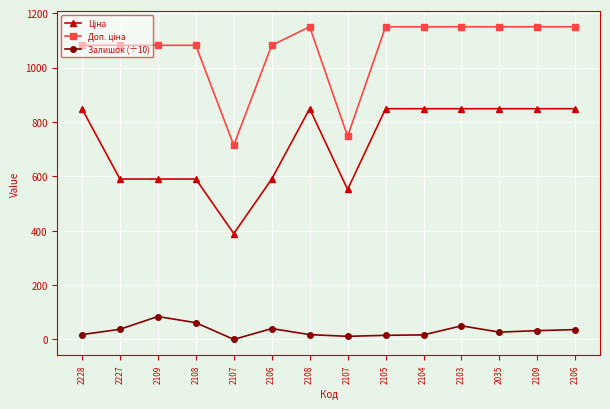

Is this an area chart (filled region under the line)?

No